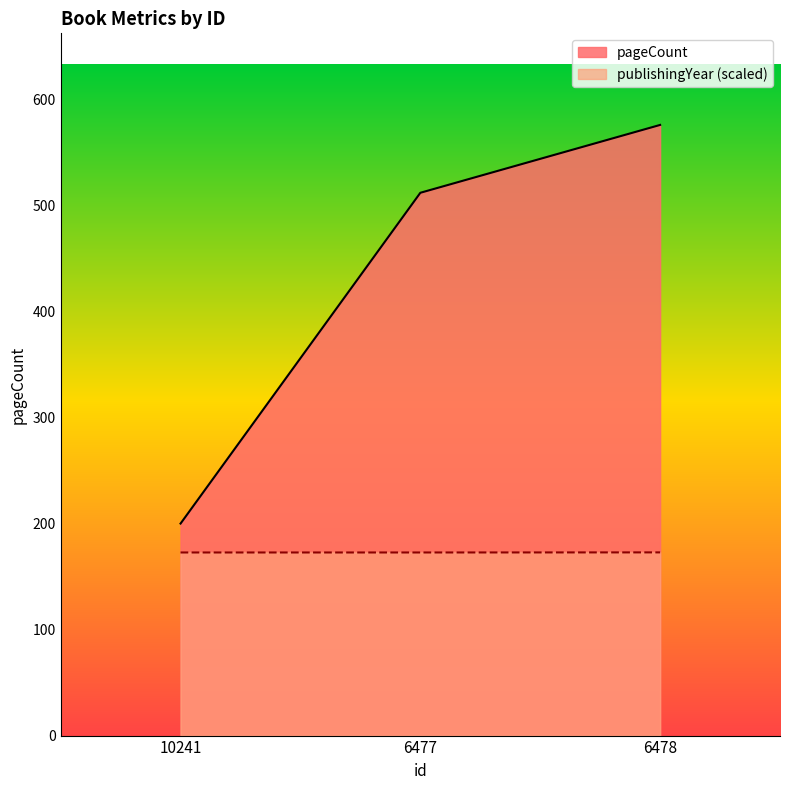

What is the greatest value displayed?

576.0